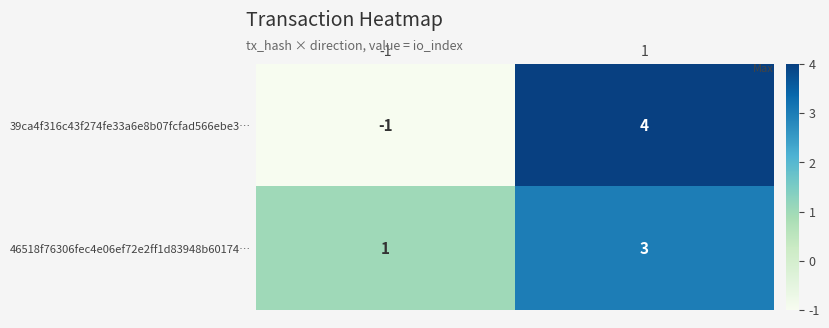

Is the value of 46518f76306fec4e06ef72e2ff1d83948b60174… at 1 greater than the value of 39ca4f316c43f274fe33a6e8b07fcfad566ebe3… at -1?

Yes